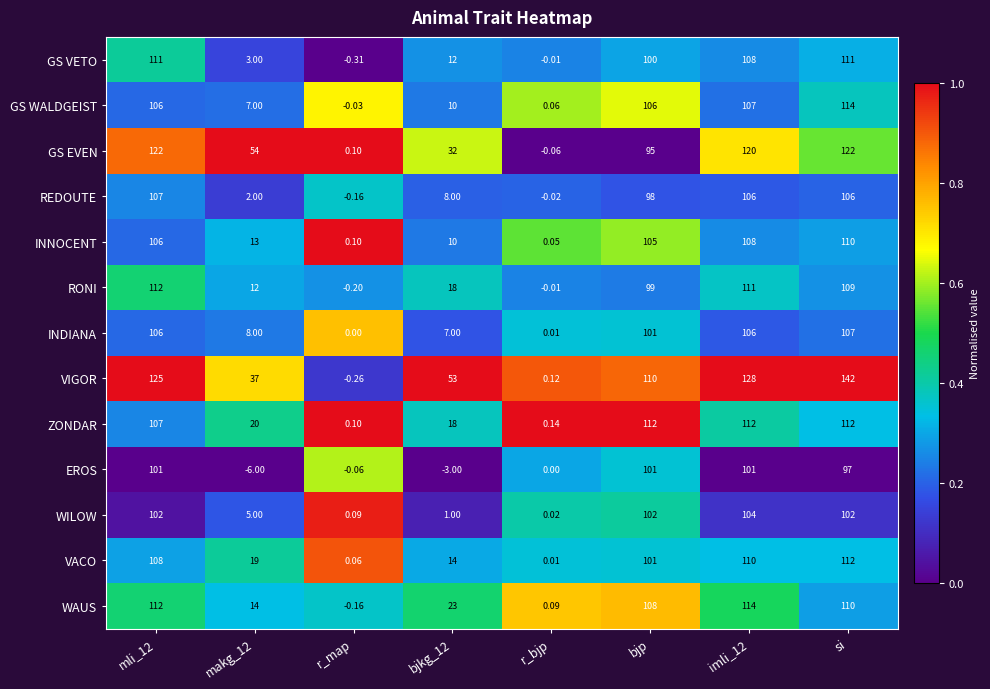

Which series has the largest range (max minus min)?

VIGOR